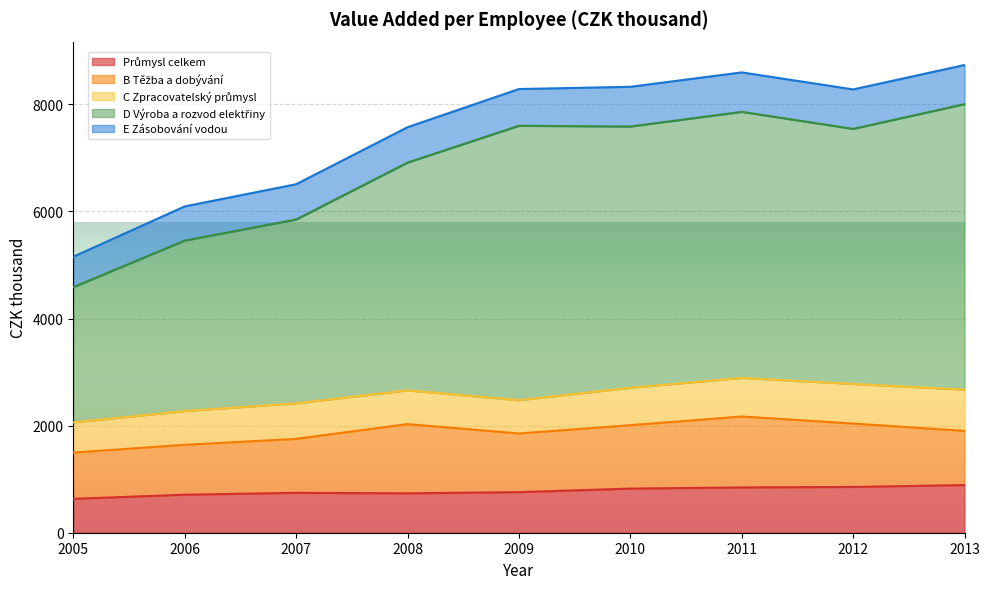

At which label does Průmysl celkem first exceed 758?

2010